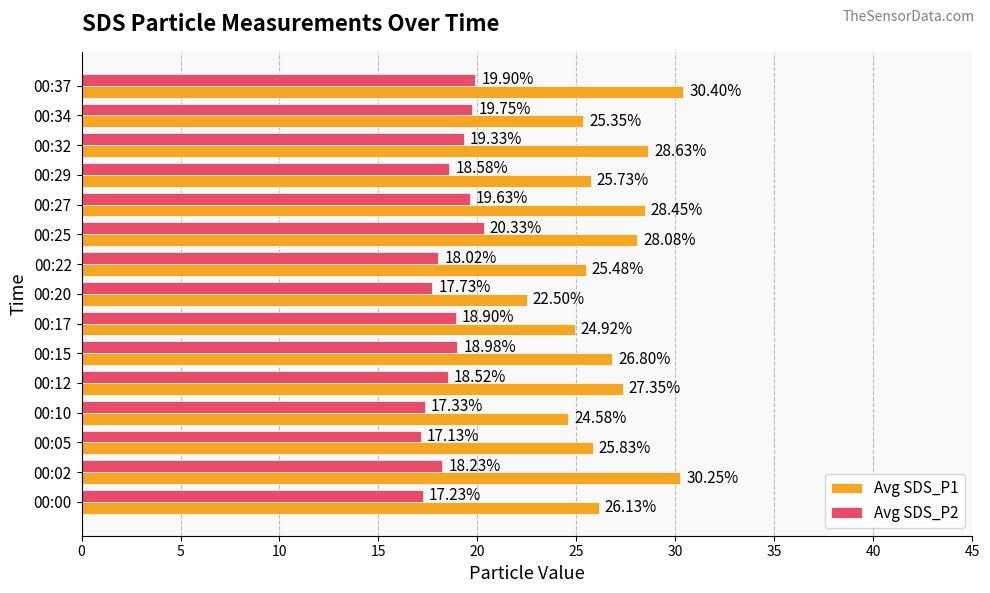

At which category is the sum across all series the highest?

00:37